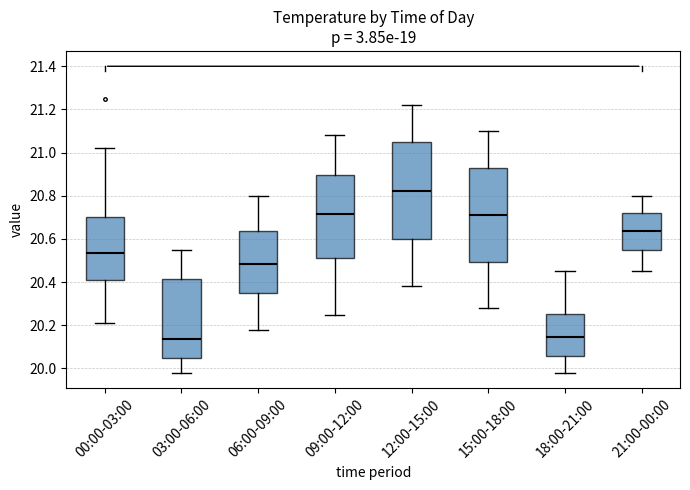

Reading left to right, transcribe this box plot: for each box, give where its median line is, the range the box spans, and where its two whiskers end, as read against the y-axis. The values are not printed on the chart, so give them approximately, as read against the axis.

00:00-03:00: median 20.54, box 20.42 to 20.70, whiskers 20.22 to 21.02
03:00-06:00: median 20.14, box 20.04 to 20.42, whiskers 19.98 to 20.56
06:00-09:00: median 20.48, box 20.36 to 20.64, whiskers 20.18 to 20.80
09:00-12:00: median 20.72, box 20.52 to 20.90, whiskers 20.26 to 21.08
12:00-15:00: median 20.82, box 20.60 to 21.06, whiskers 20.38 to 21.22
15:00-18:00: median 20.72, box 20.50 to 20.92, whiskers 20.28 to 21.10
18:00-21:00: median 20.14, box 20.06 to 20.26, whiskers 19.98 to 20.46
21:00-00:00: median 20.64, box 20.56 to 20.72, whiskers 20.46 to 20.80